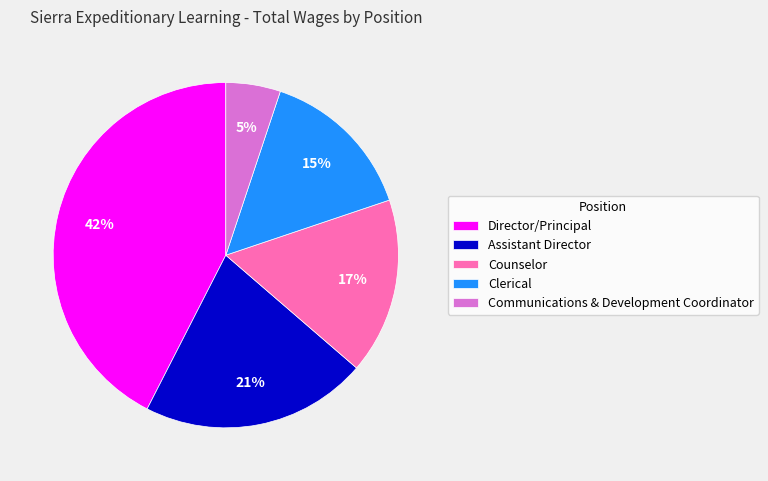

Do Counselor and Clerical together represent more than half of the pie?

No